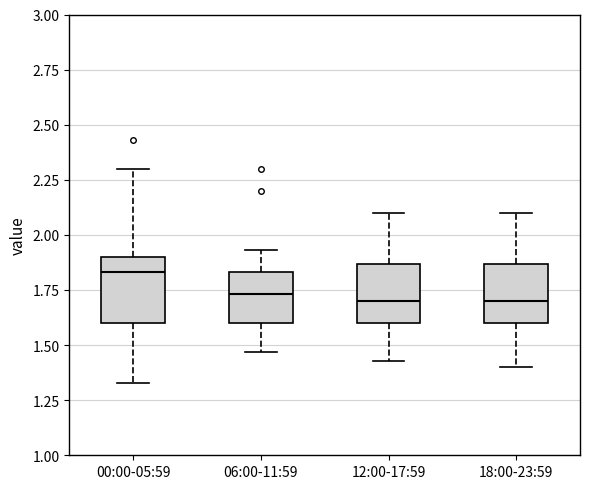

Reading left to right, read every box against the y-axis: the position of its median line, the range the box covers, and the ends of its whiskers. The values are not printed on the chart, so give them approximately, as read against the axis.

00:00-05:59: median 1.85, box 1.60 to 1.90, whiskers 1.35 to 2.30
06:00-11:59: median 1.75, box 1.60 to 1.85, whiskers 1.45 to 1.95
12:00-17:59: median 1.70, box 1.60 to 1.85, whiskers 1.45 to 2.10
18:00-23:59: median 1.70, box 1.60 to 1.85, whiskers 1.40 to 2.10